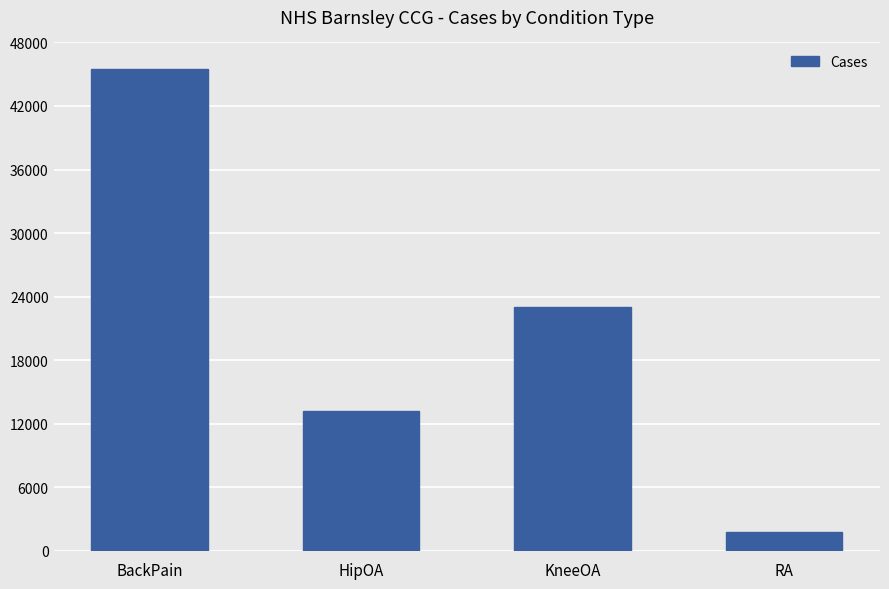

Reading left to right, extract all data points from this chart.

BackPain=45490	HipOA=13196	KneeOA=23061	RA=1793